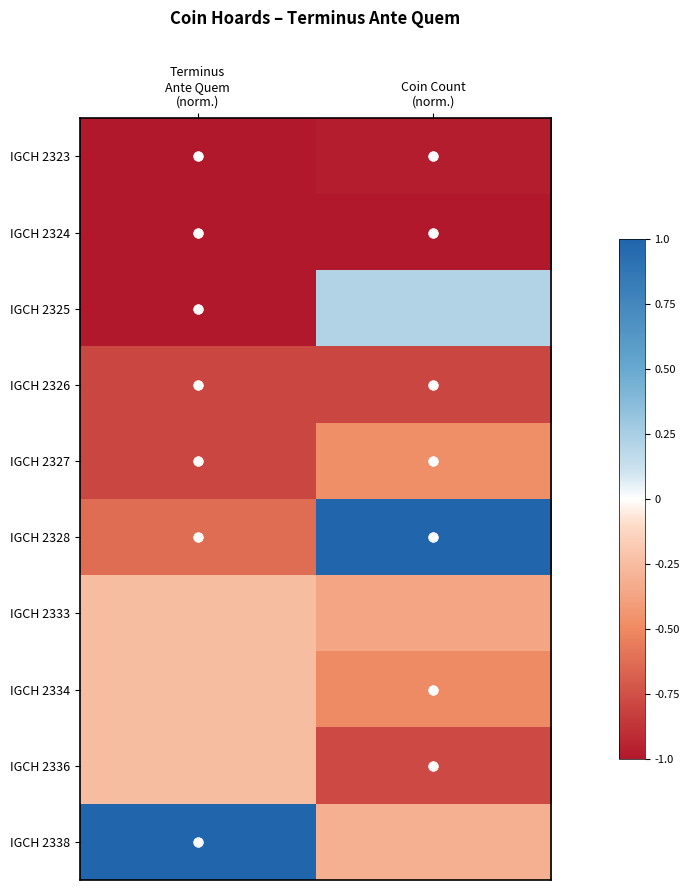

Which series changed the most between Terminus Ante Quem (norm.) and Coin Count (norm.)?

IGCH 2328